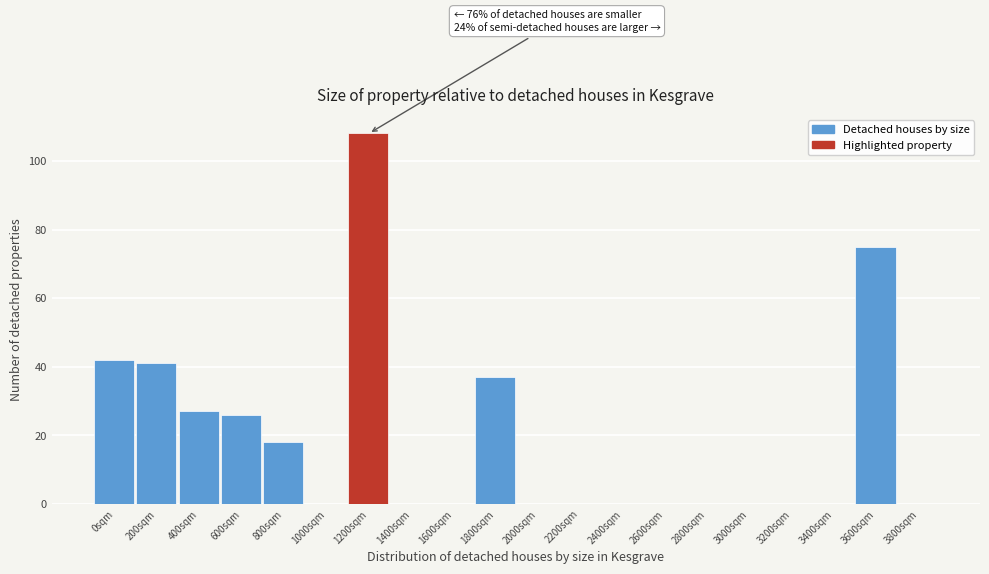

Reading right to left, what are all the values shown in this chart?

3800sqm=0	3600sqm=75	3400sqm=0	3200sqm=0	3000sqm=0	2800sqm=0	2600sqm=0	2400sqm=0	2200sqm=0	2000sqm=0	1800sqm=37	1600sqm=0	1400sqm=0	1200sqm=108	1000sqm=0	800sqm=18	600sqm=26	400sqm=27	200sqm=41	0sqm=42